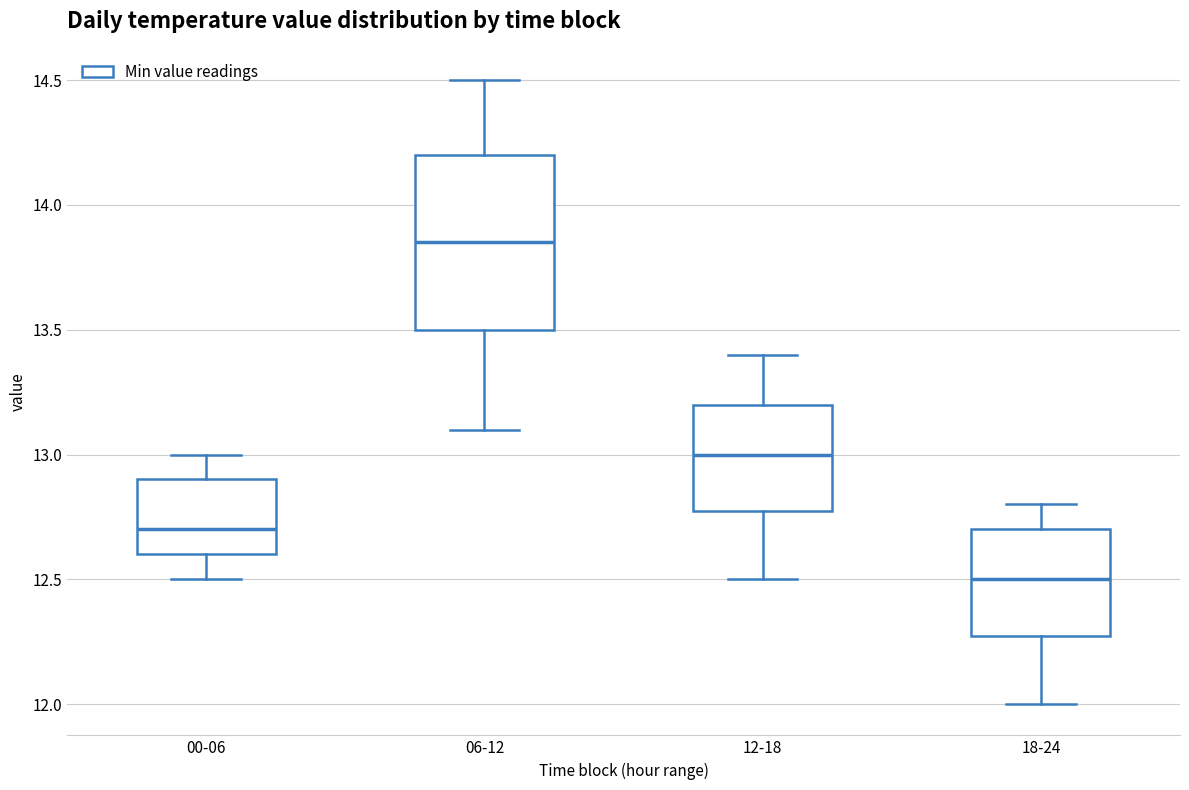

Where is the lower edge of the box for 18-24 on the y-axis? The values are not printed on the chart, so give them approximately, as read against the axis.

12.30